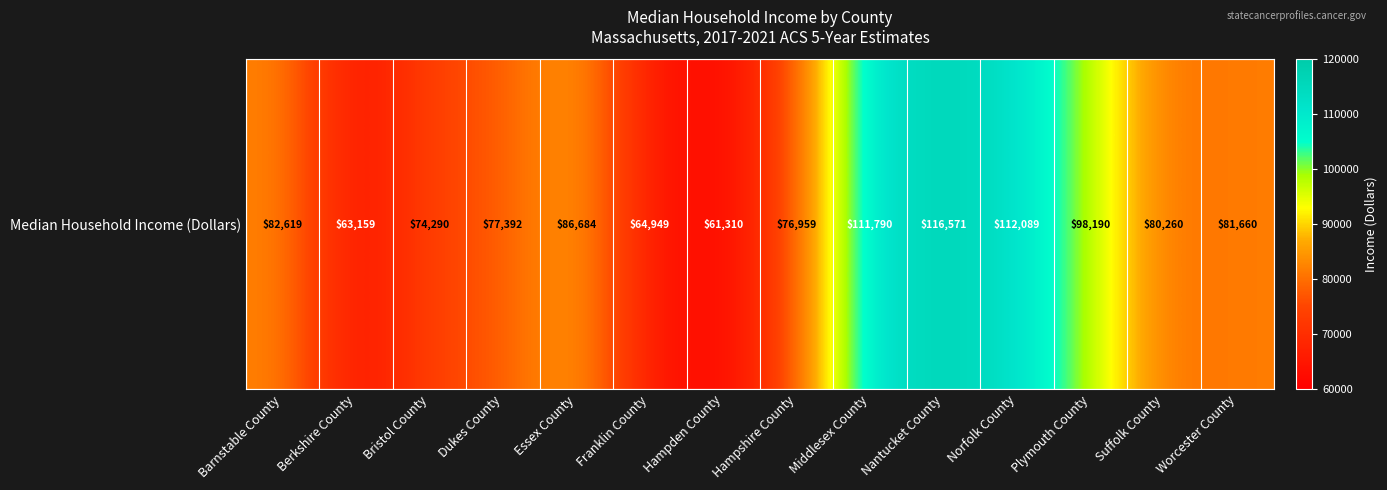

What is the difference between the maximum and minimum values?

55261